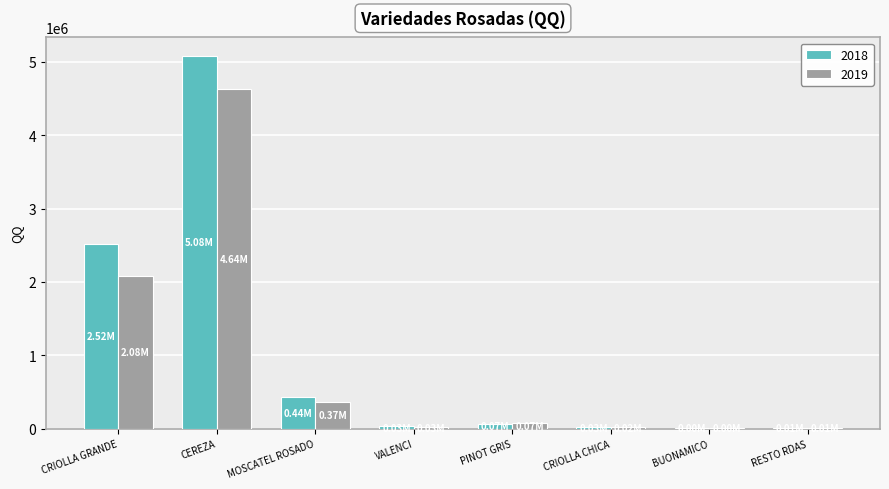

Is the value of 2019 at CEREZA greater than the value of 2018 at CEREZA?

No